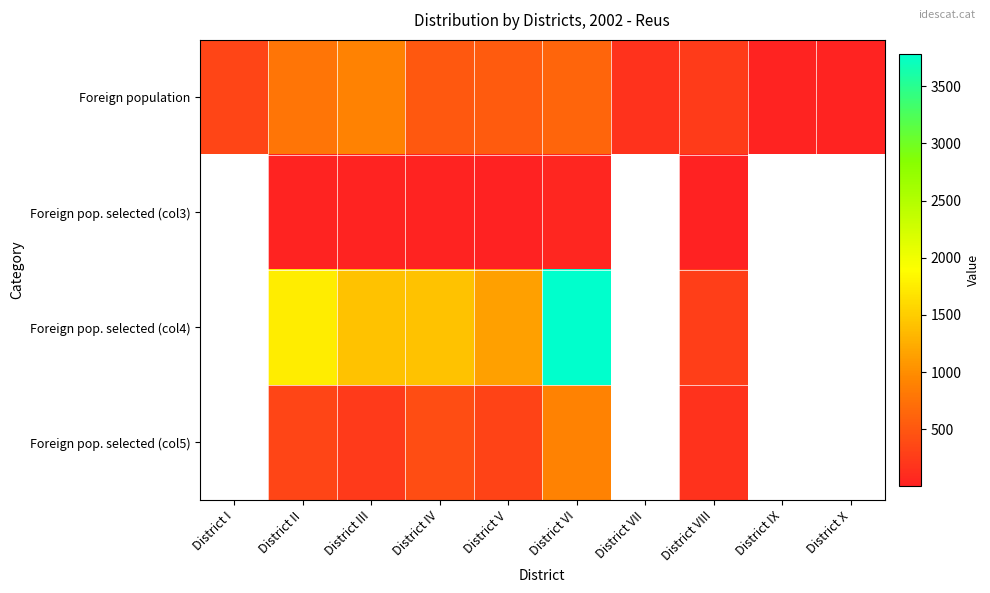

What is the difference between the maximum and minimum values in the Foreign population series?

874.0